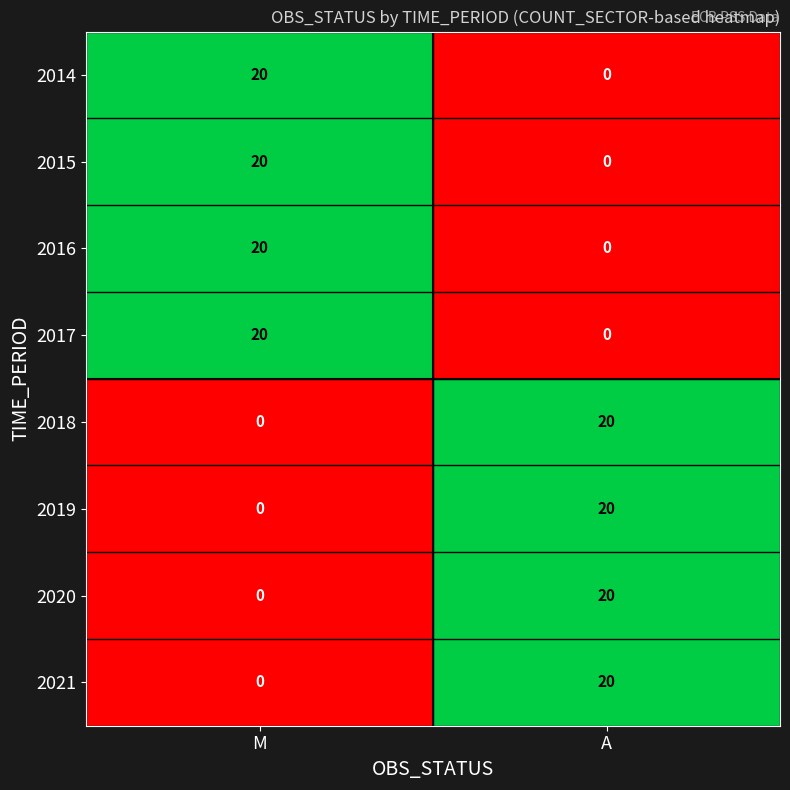

What is the greatest value displayed?

20